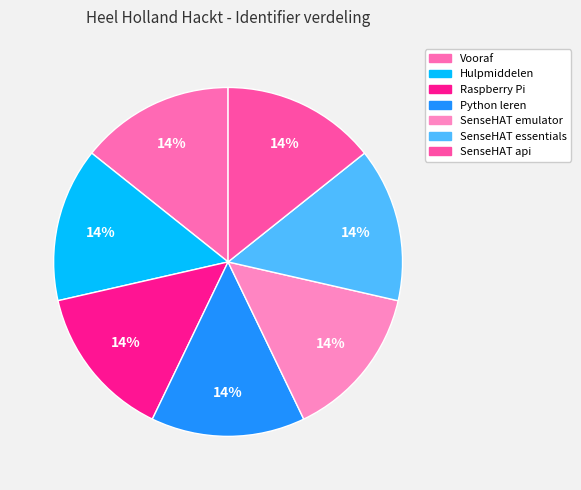

True or false: SenseHAT api accounts for 1% of the total.

False